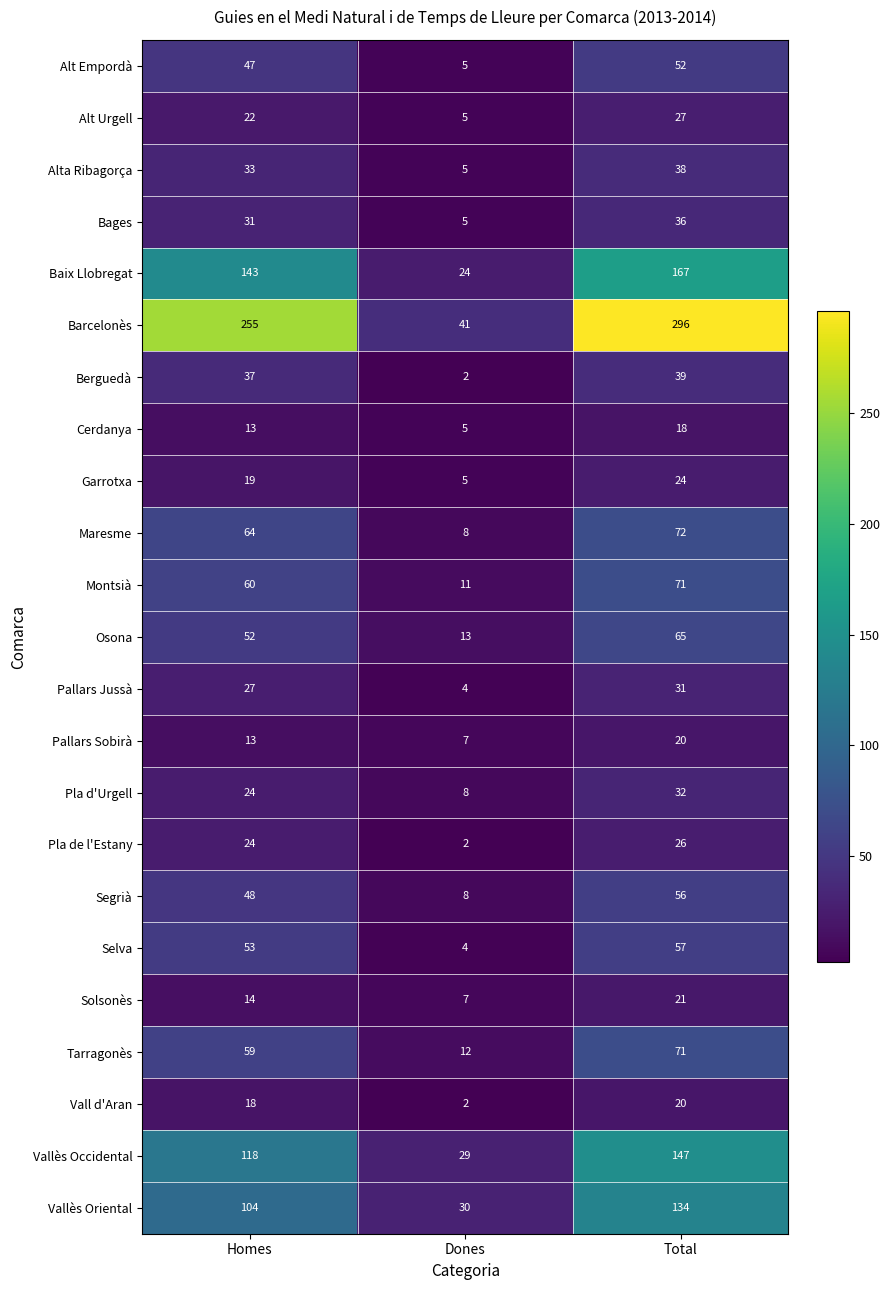

What is the difference between the Berguedà values at Total and Dones?

37